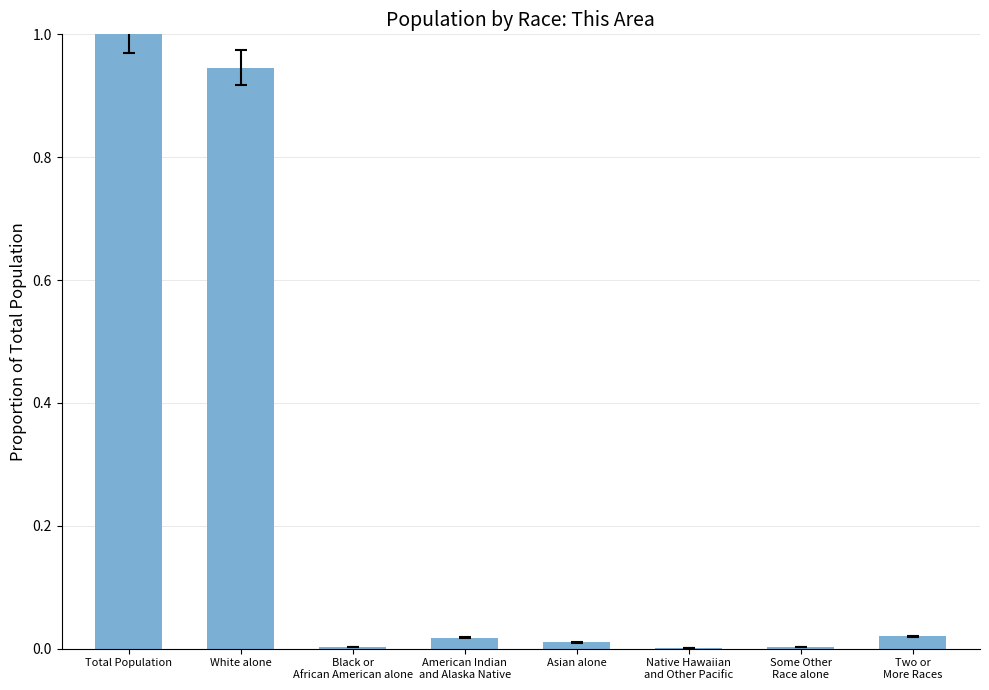

True or false: the data shows 0.0 at Asian alone.

True